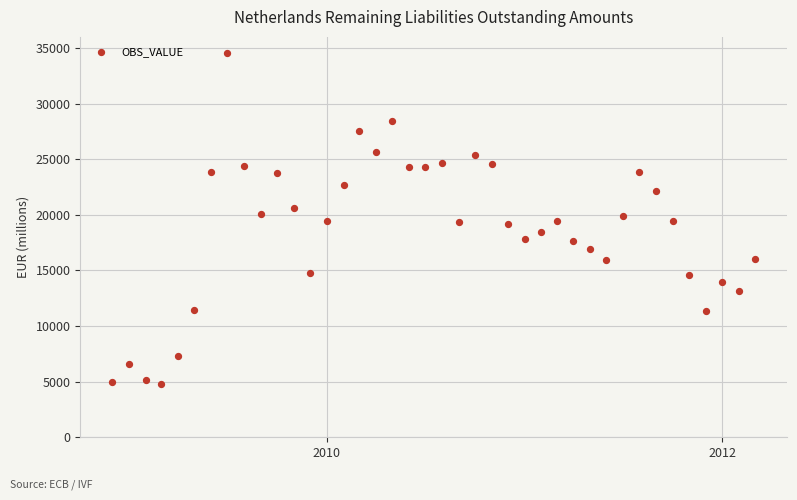

What is the range of Y values (max minus min)?

29688